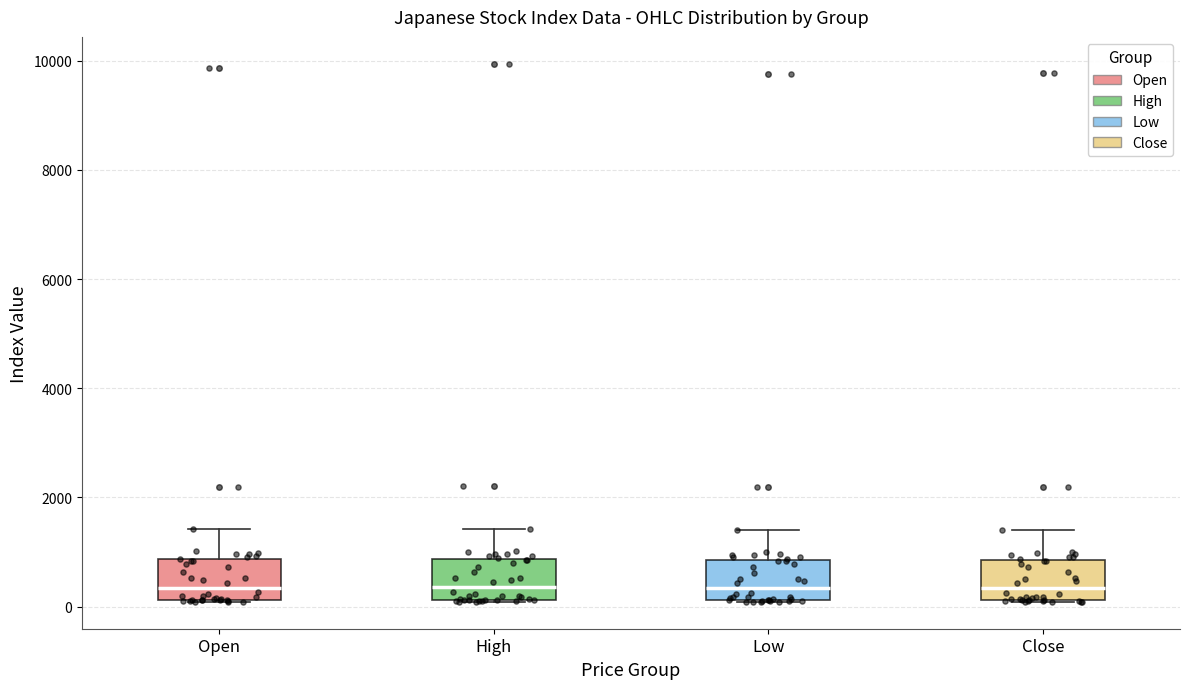

Reading left to right, transcribe this box plot: for each box, give where its median line is, the range the box spans, and where its two whiskers end, as read against the y-axis. The values are not printed on the chart, so give them approximately, as read against the axis.

Open: median 400, box 200 to 800, whiskers 0 to 1400
High: median 400, box 200 to 800, whiskers 0 to 1400
Low: median 400, box 200 to 800, whiskers 0 to 1400
Close: median 400, box 200 to 800, whiskers 0 to 1400